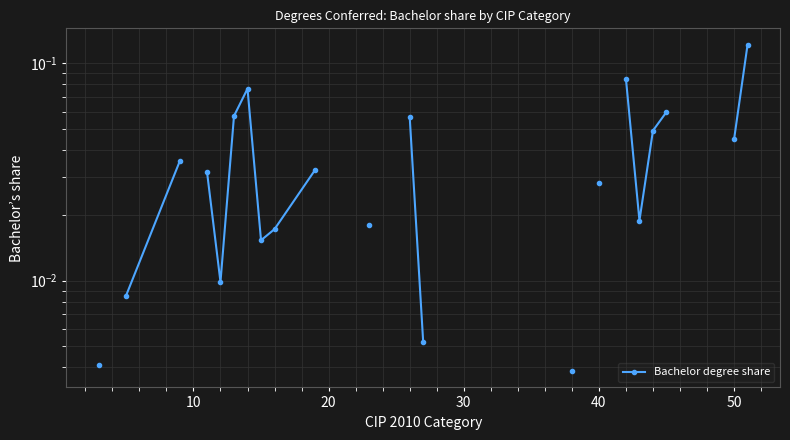

How many lines are shown in the chart?

1